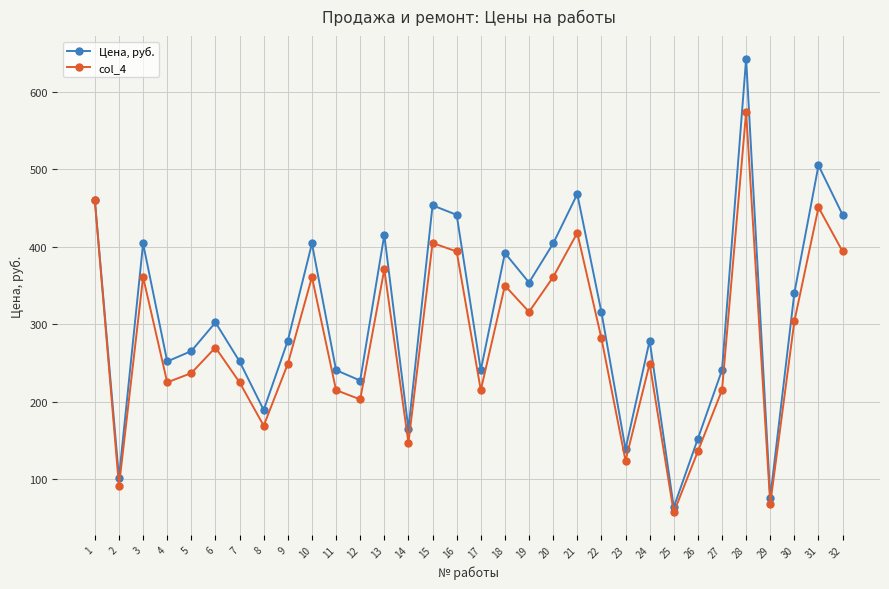

What is the total value across all series at 21?

886.2